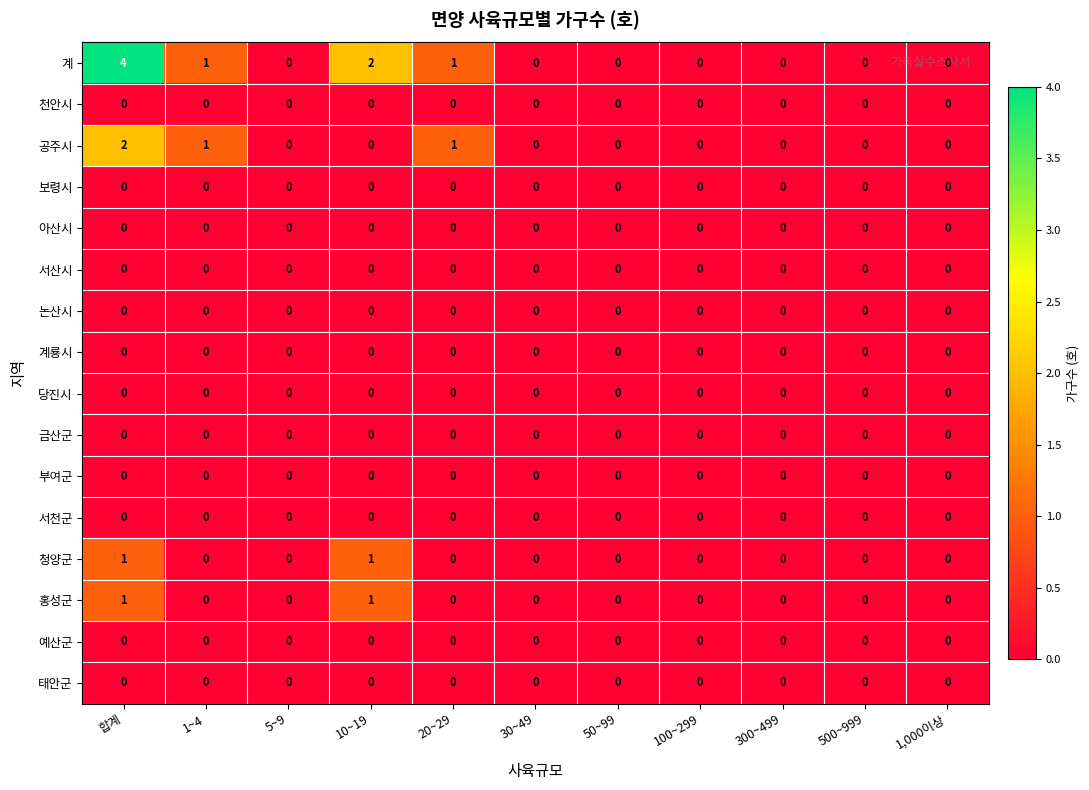

At which category does the chart reach its peak across all series?

합계